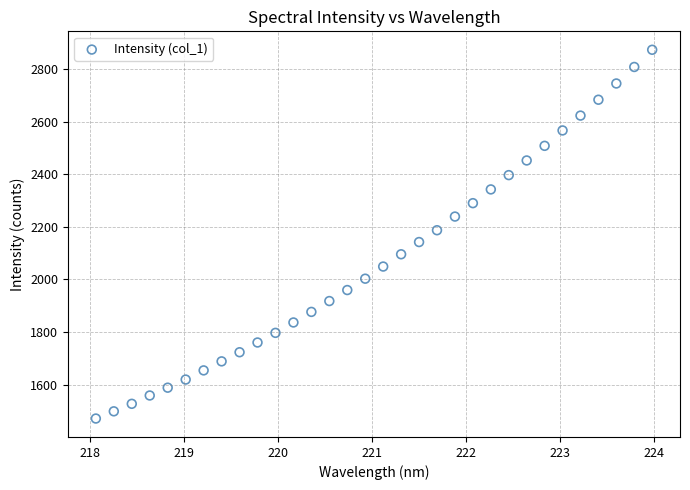

What is the range of X values (max minus min)?

5.9